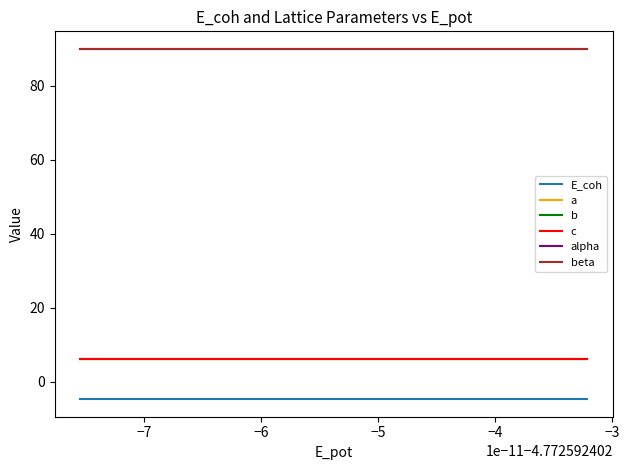

True or false: alpha and E_coh cross at least once.

False